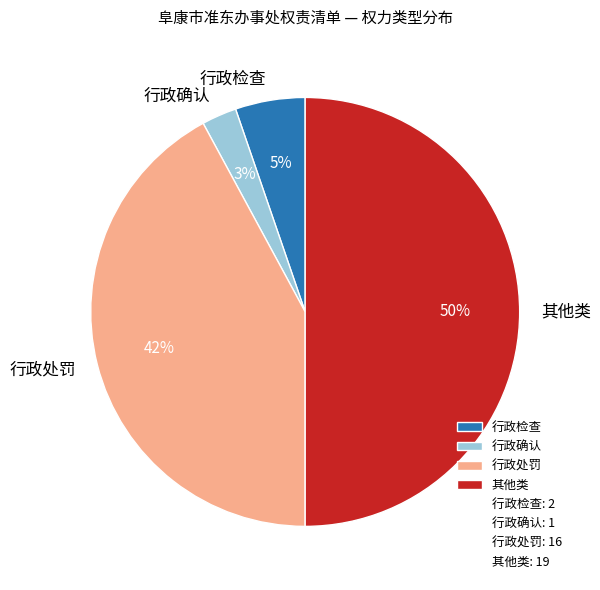

Is 行政处罚 the majority of the pie?

No